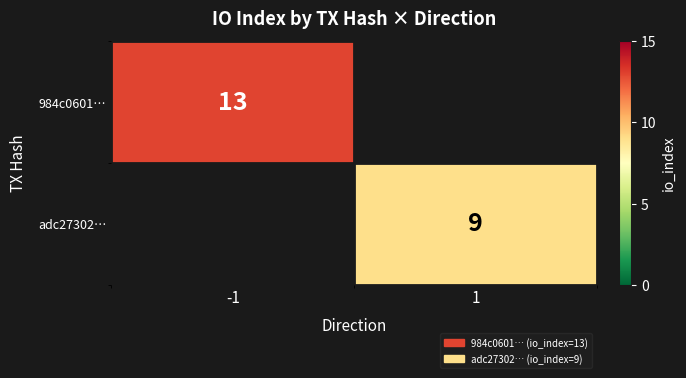

Is it true that 984c0601… equals 13 at -1?

True